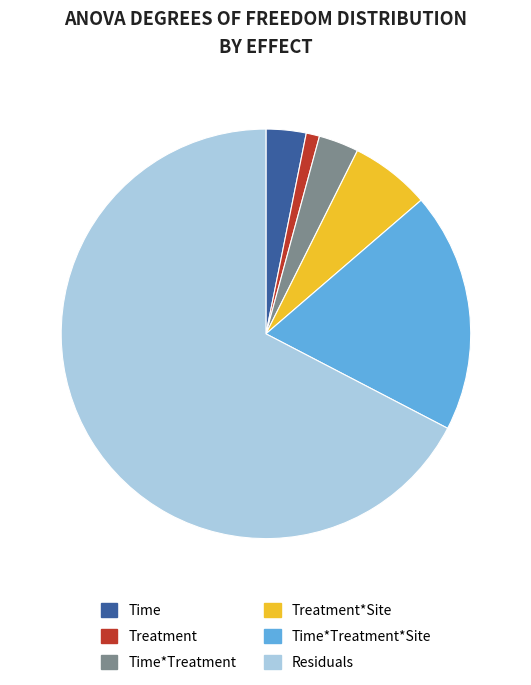

True or false: Residuals accounts for 58% of the total.

False